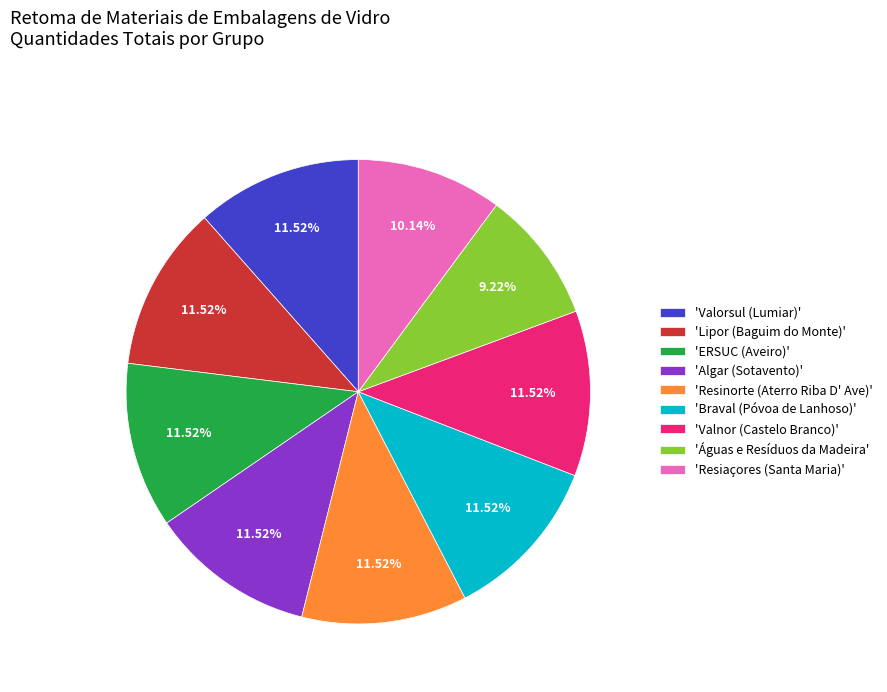

Is there a majority slice in this chart?

No